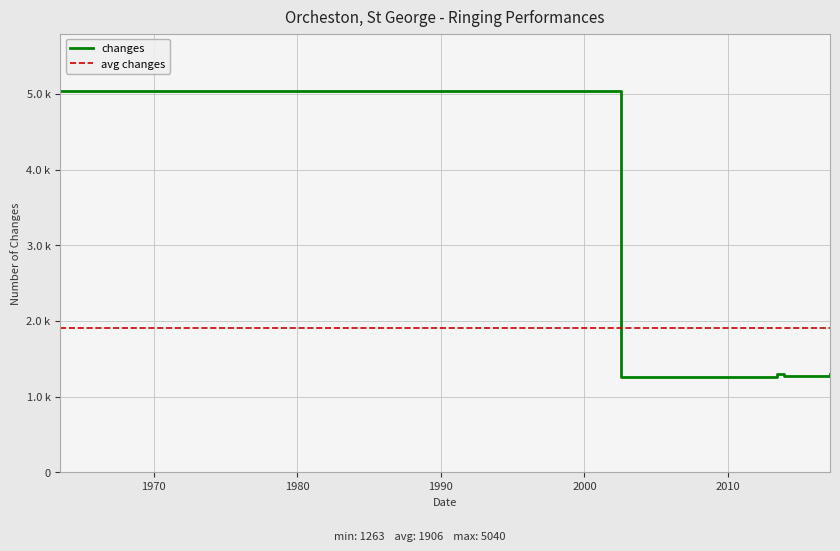

Between 2013-06-08 and 2013-11-30, which is larger?

2013-06-08